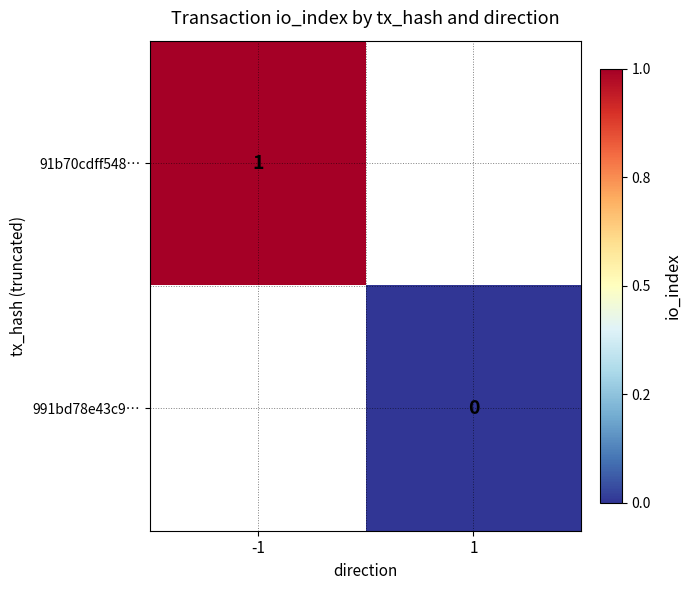

Is the value of 991bd78e43c9… at 1 greater than the value of 91b70cdff548… at -1?

No